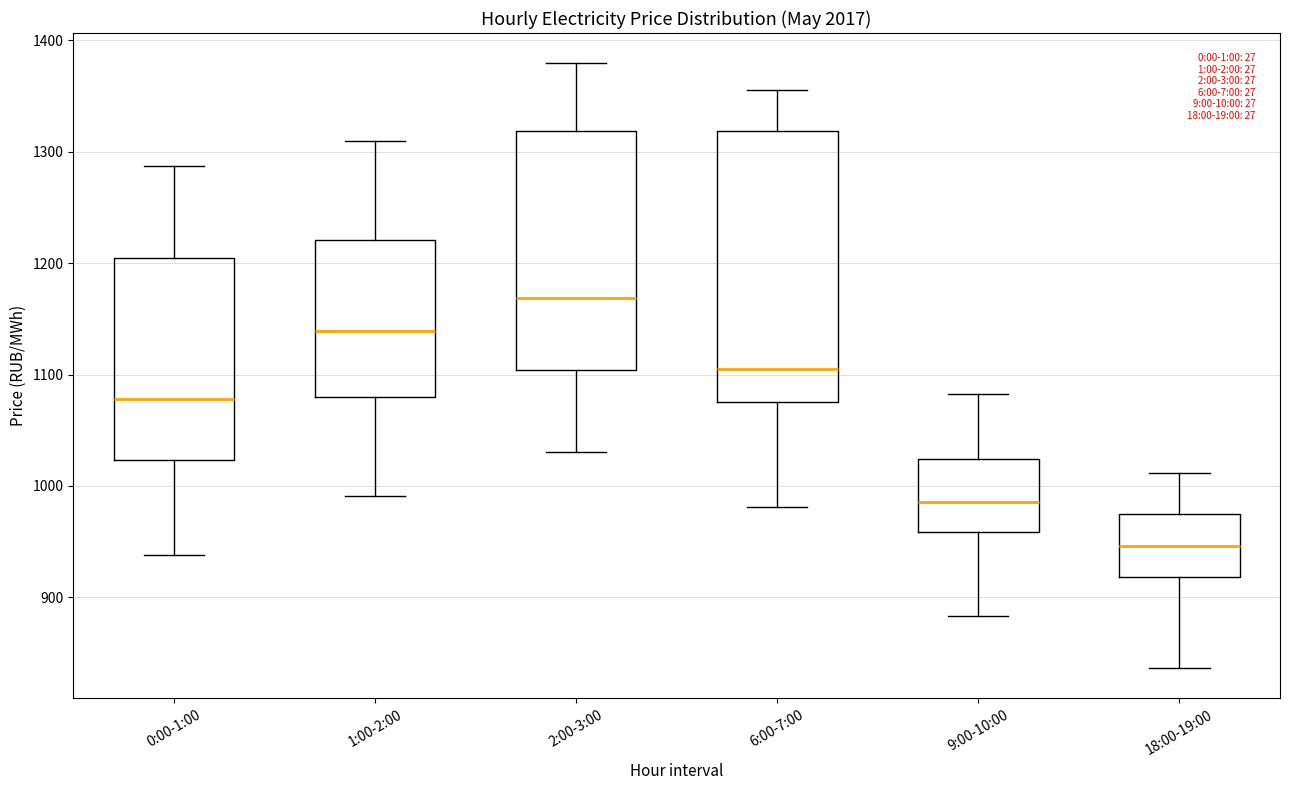

Reading left to right, transcribe this box plot: for each box, give where its median line is, the range the box spans, and where its two whiskers end, as read against the y-axis. The values are not printed on the chart, so give them approximately, as read against the axis.

0:00-1:00: median 1080, box 1020 to 1200, whiskers 940 to 1290
1:00-2:00: median 1140, box 1080 to 1220, whiskers 990 to 1310
2:00-3:00: median 1170, box 1100 to 1320, whiskers 1030 to 1380
6:00-7:00: median 1100, box 1080 to 1320, whiskers 980 to 1360
9:00-10:00: median 990, box 960 to 1020, whiskers 880 to 1080
18:00-19:00: median 950, box 920 to 970, whiskers 840 to 1010